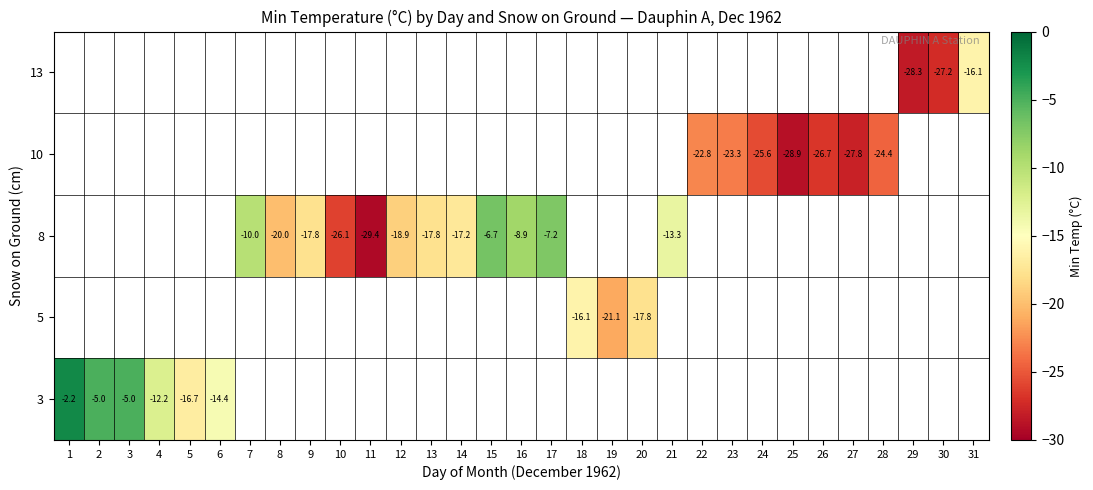

Count the number of data series in this chart.

5